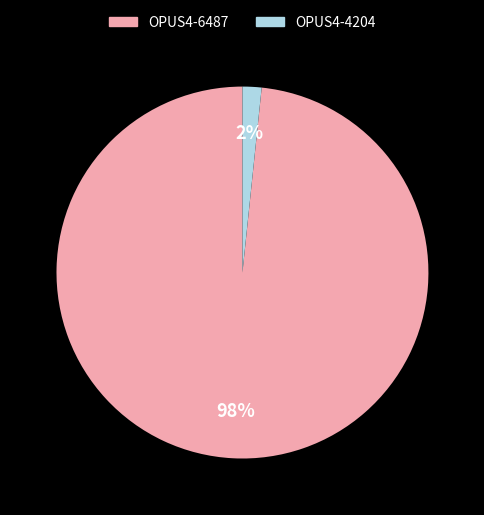

Count the number of slices in the pie.

2